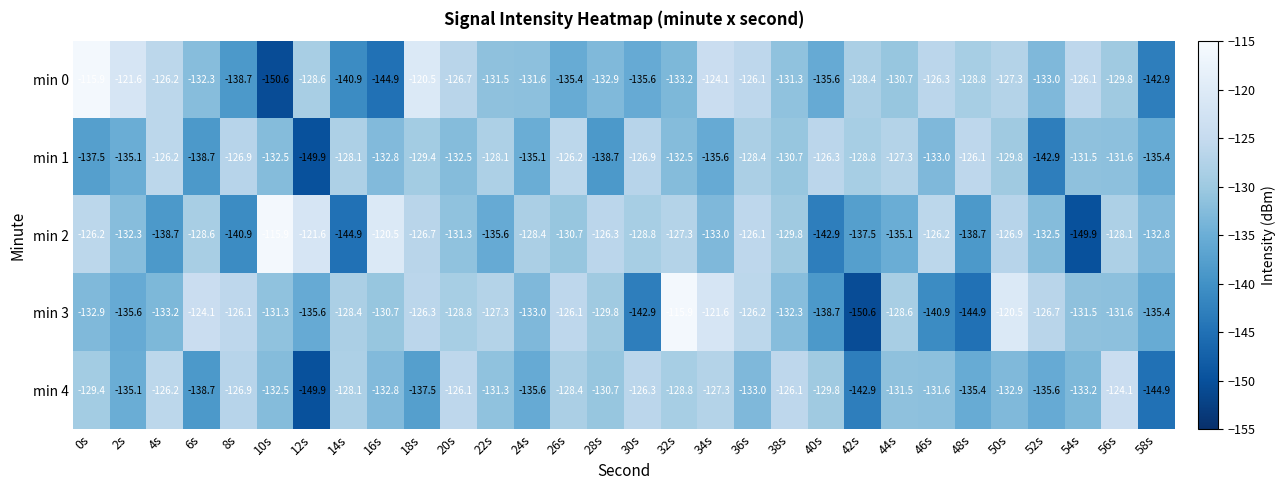

The value of min 1 at 2s is -236.8. True or false?

False